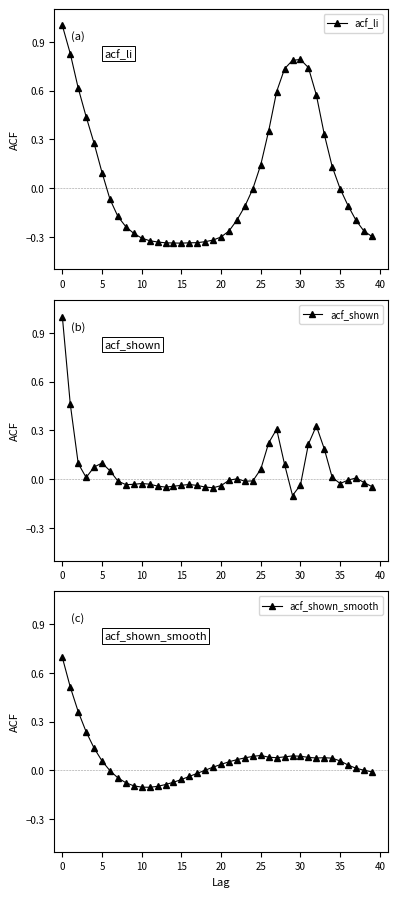

True or false: acf_shown_smooth has more than 1 interior local peaks.

True